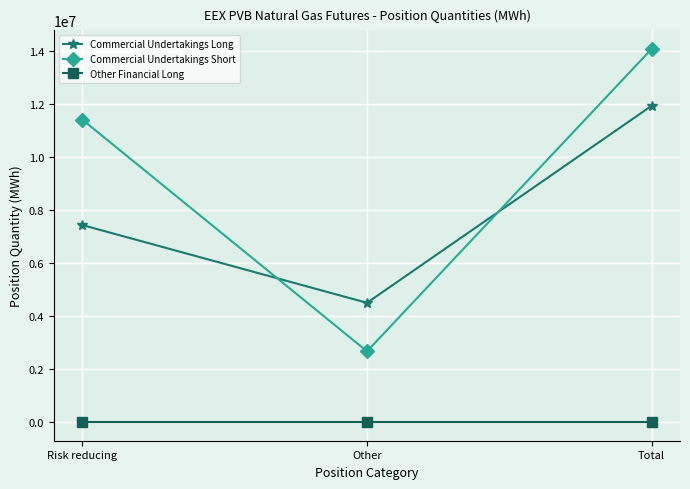

What is the maximum value shown in the chart?

14062040